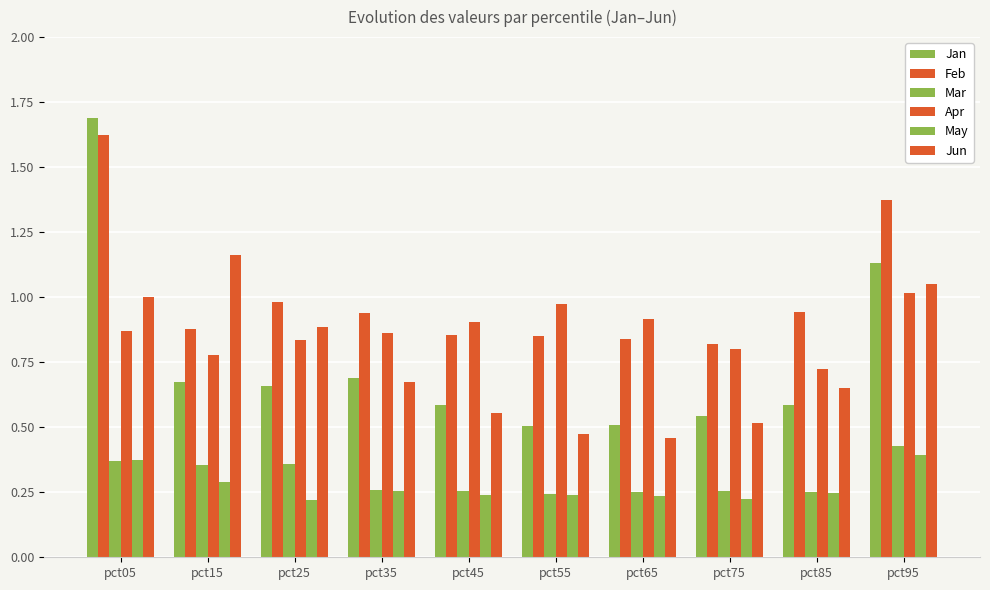

What is the difference between the maximum and minimum values in the Feb series?

0.8